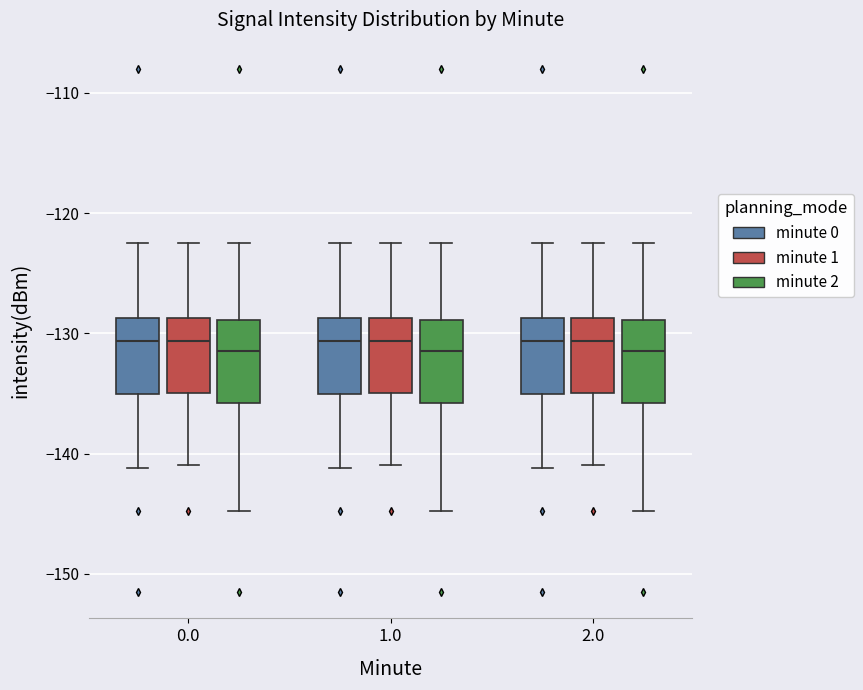

Where does the lower whisker of the box for 2.0 (minute 2) end on the y-axis? The values are not printed on the chart, so give them approximately, as read against the axis.

-145